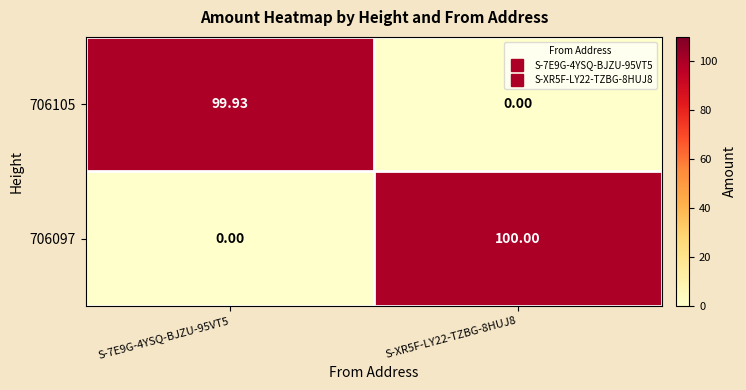

How many series are shown in this chart?

2